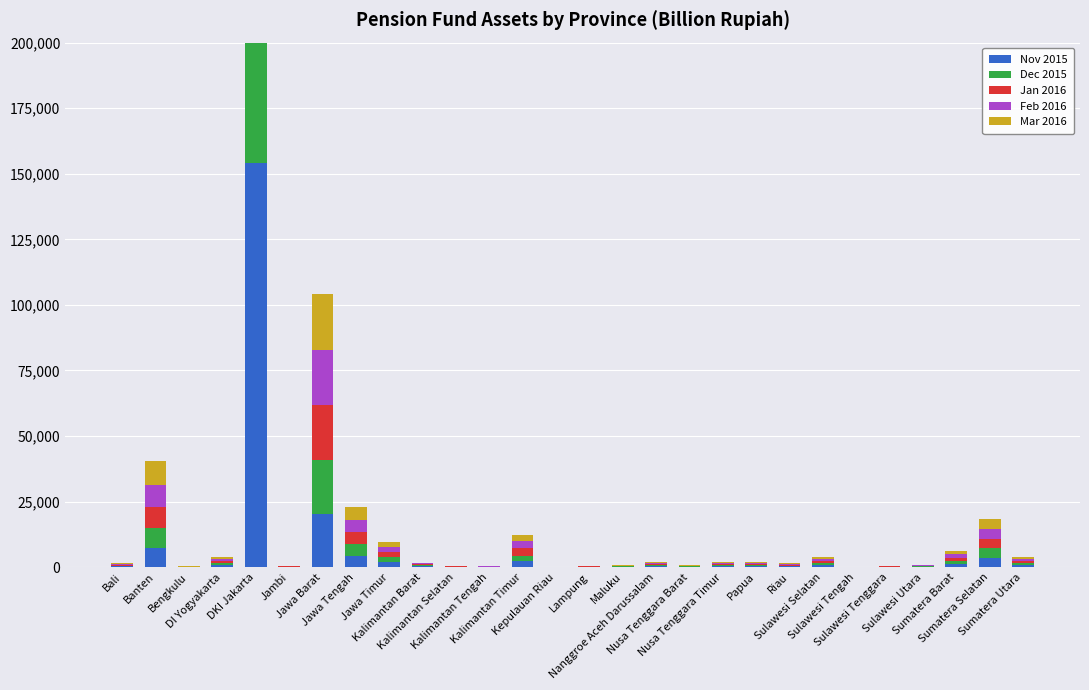

What is the approximate value of Jan 2016 at Jawa Tengah?

4573